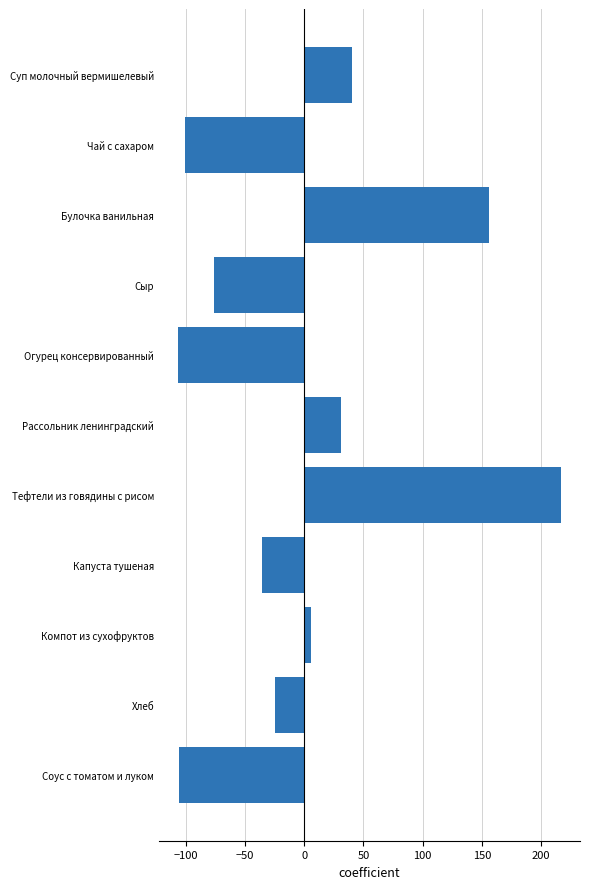

What is the label of the 11th bar from the top?

Соус с томатом и луком